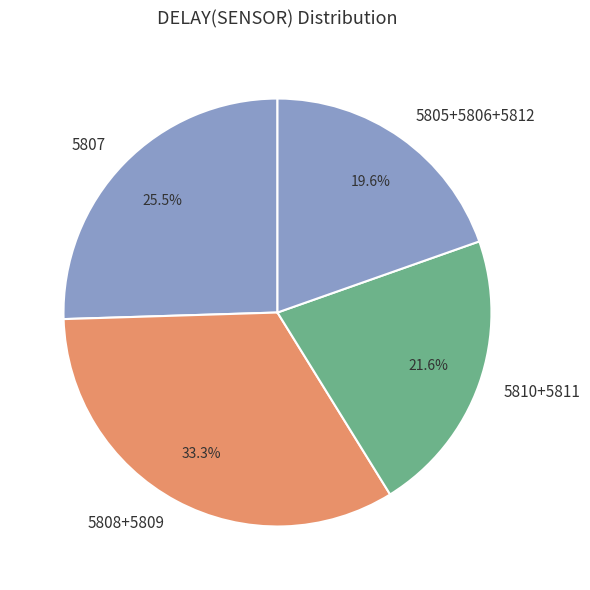

Rank the categories by value from lowest to highest.

5805+5806+5812, 5810+5811, 5807, 5808+5809